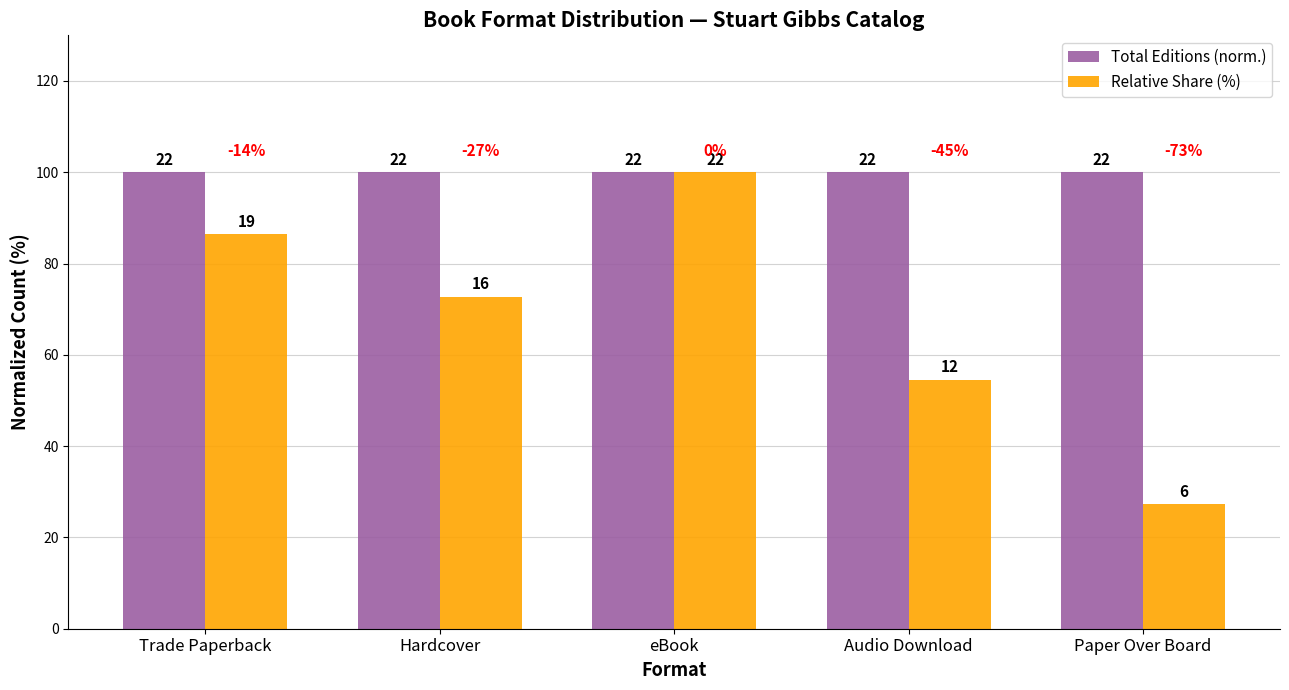

Between eBook and Audio Download, which series saw the biggest shift?

Relative Share (%)